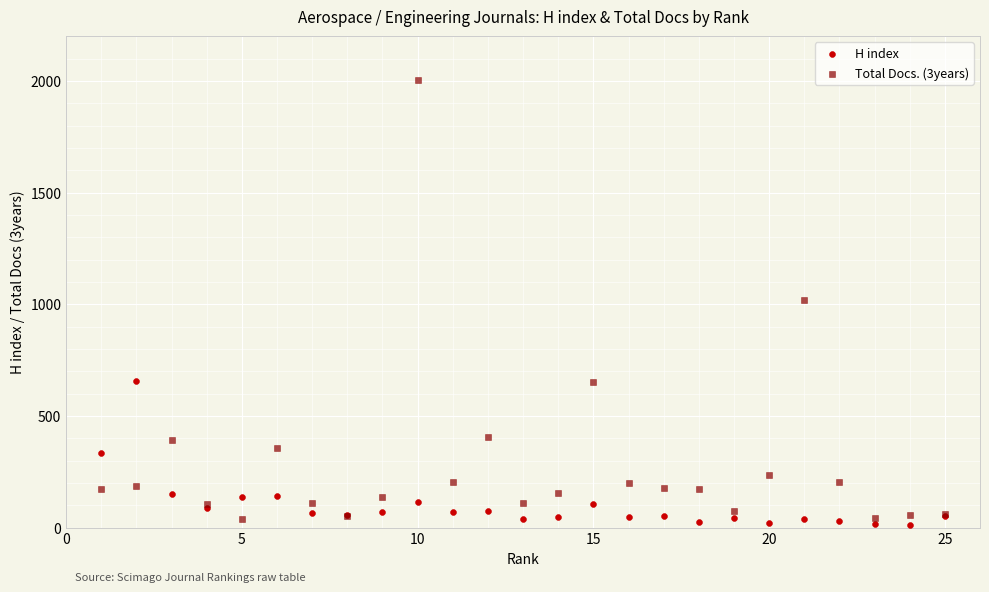

Which series contains the highest Y value?

Total Docs. (3years)